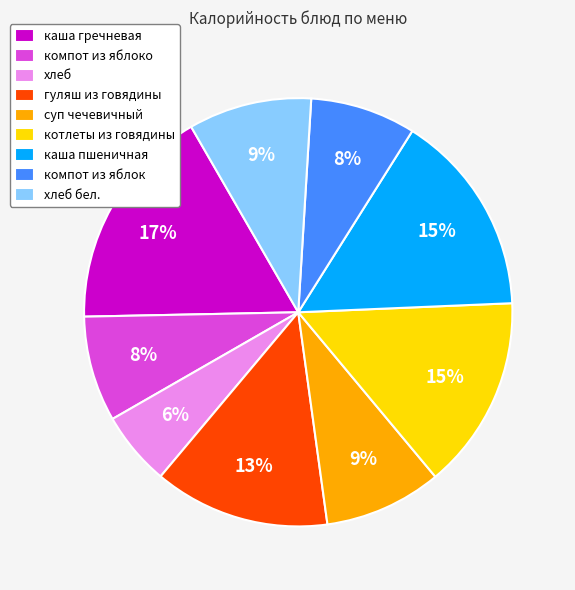

What percentage is the гуляш из говядины slice, to the nearest percent?

13%